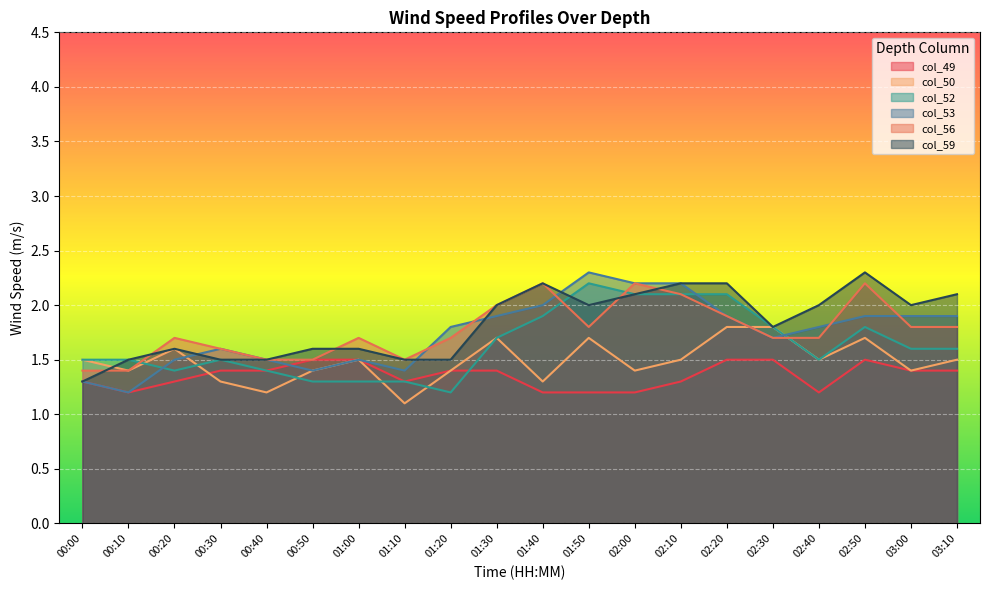

Which category has the lowest value in the col_53 series?

00:10